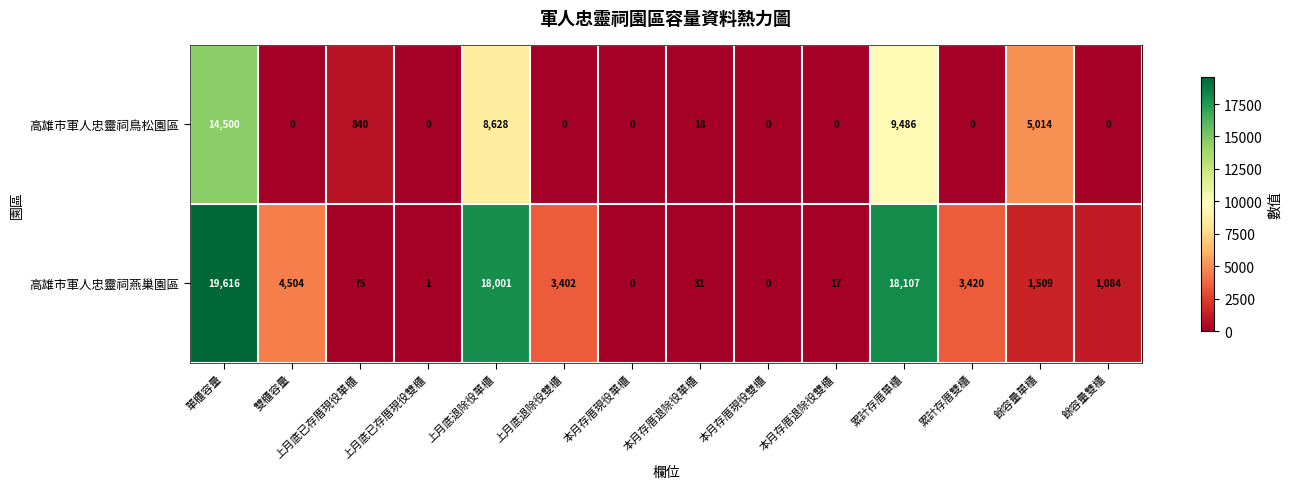

What is the total value across all series at 本月存厝退除役雙櫃?

17